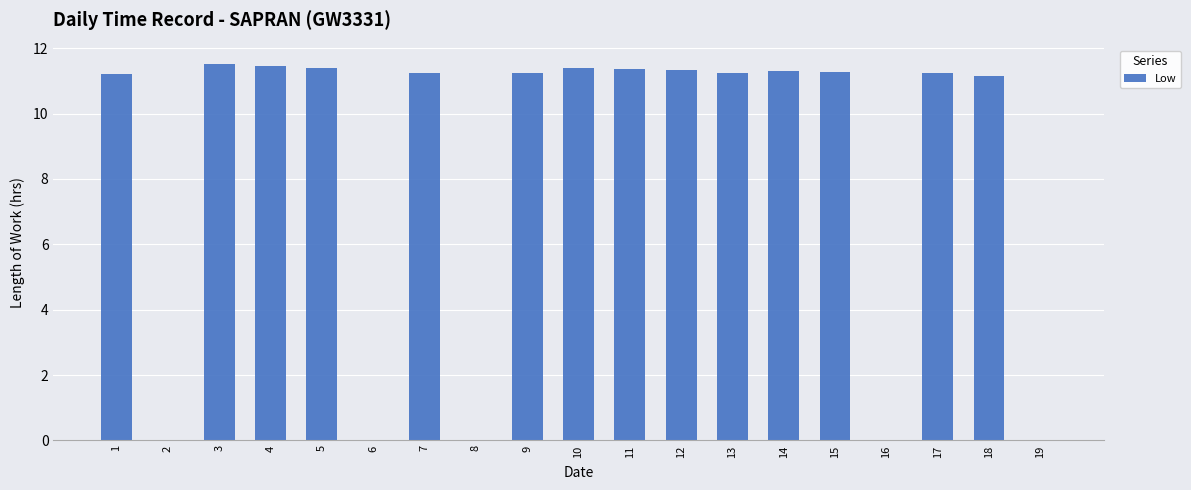

Which has a higher value, 15 or 16?

15